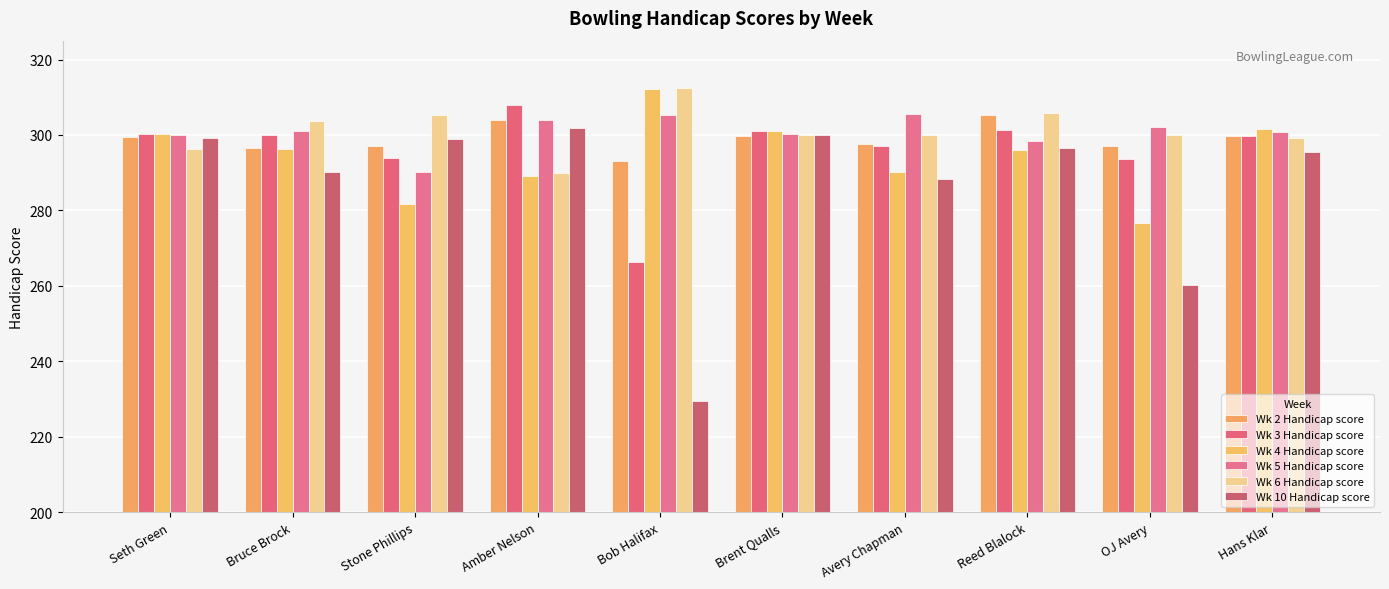

Rank the series at Seth Green from highest to lowest value.

Wk 3 Handicap score, Wk 4 Handicap score, Wk 5 Handicap score, Wk 2 Handicap score, Wk 10 Handicap score, Wk 6 Handicap score